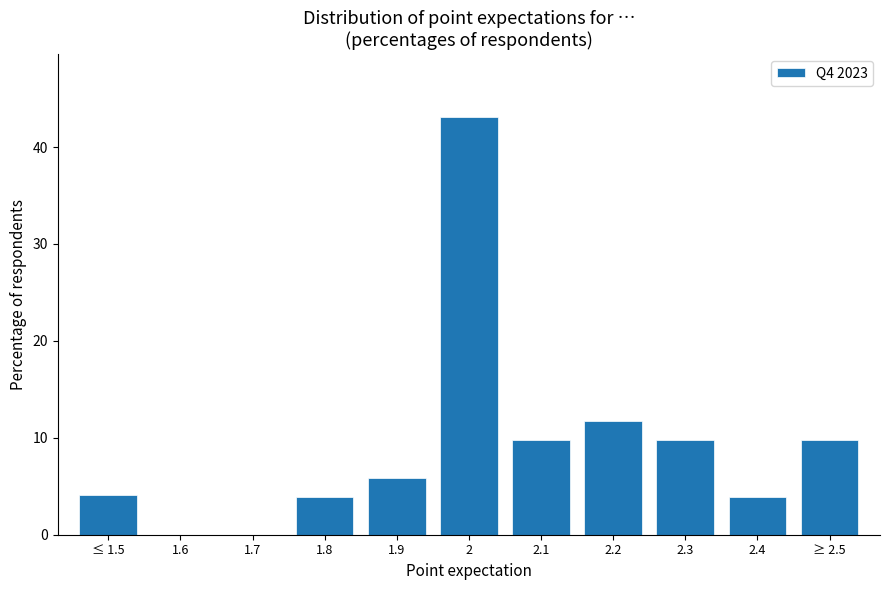

What is the ratio of the value at 2 to the value at ≤ 1.5?

10.6